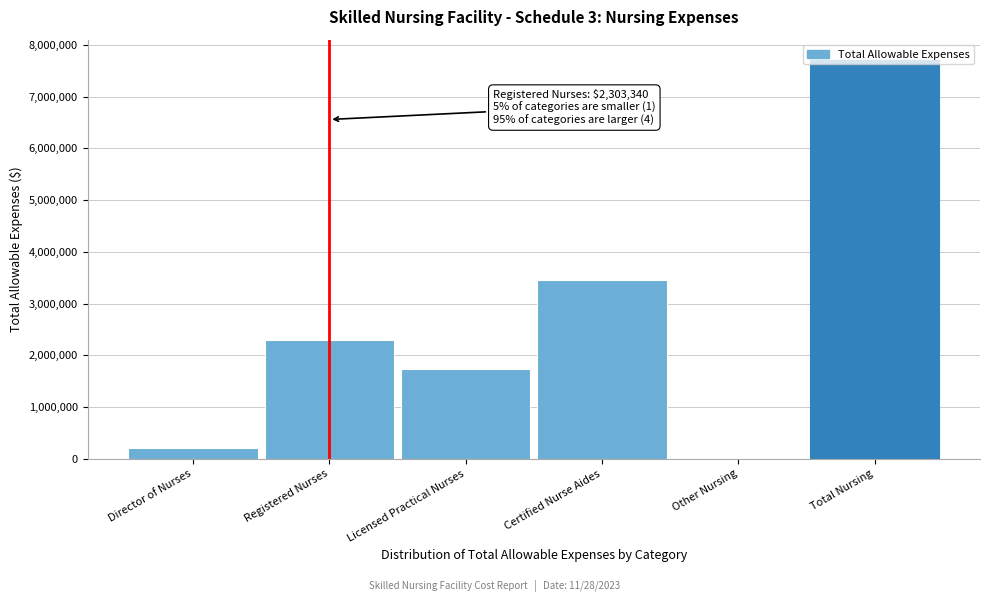

At which label is the value closest to 3858489?

Certified Nurse Aides